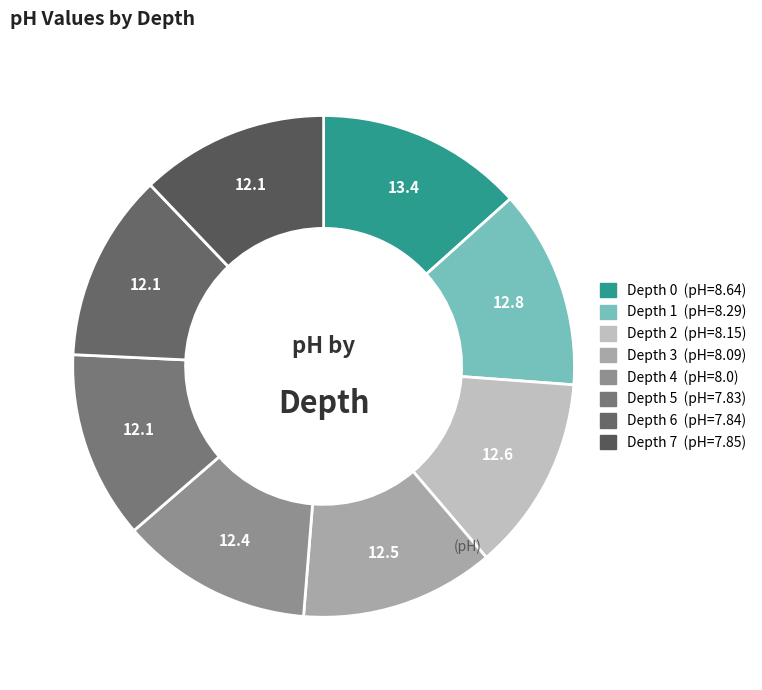

How many slices are in this pie chart?

8